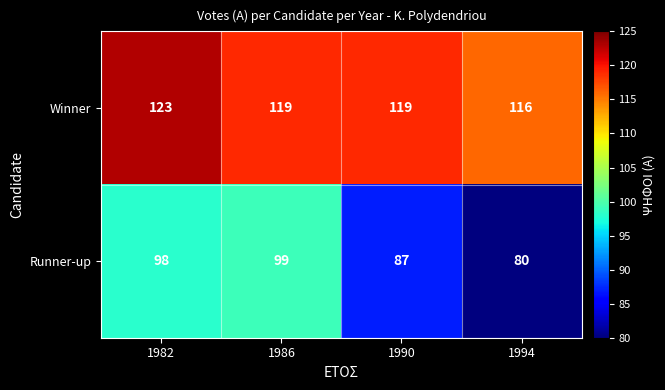

Where does the Winner series first go above 119?

1982